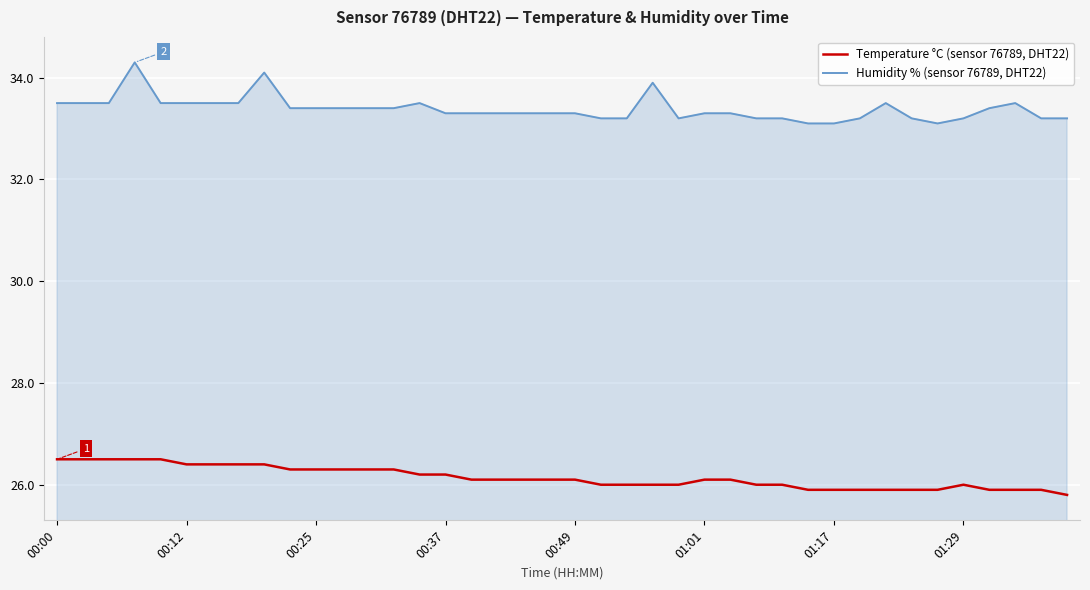

Rank the series by their average value, from highest to lowest.

Humidity % (sensor 76789, DHT22), Temperature °C (sensor 76789, DHT22)